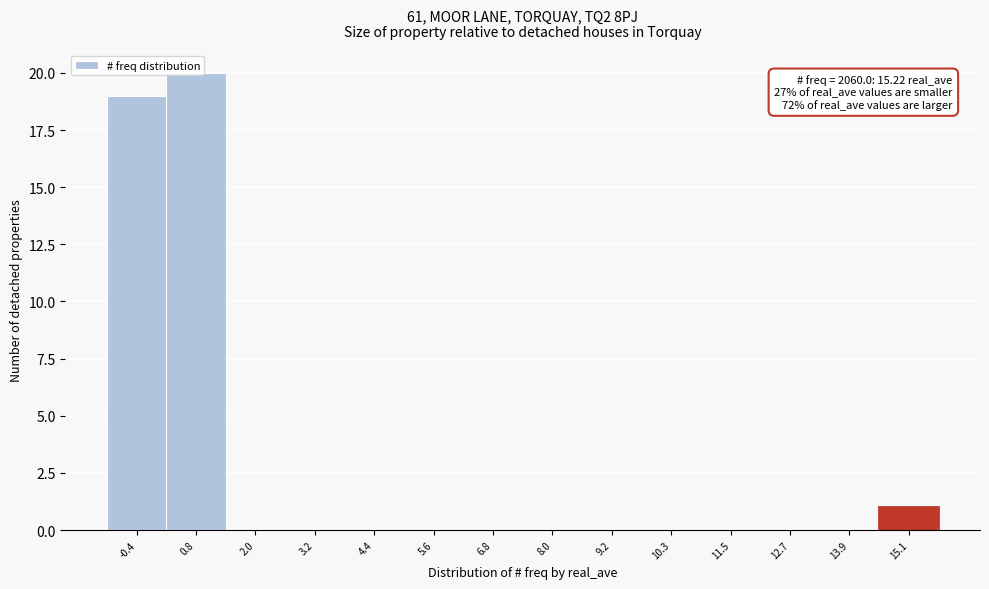

Over which range of the x-axis is the bar tallest?

0.2 to 1.4